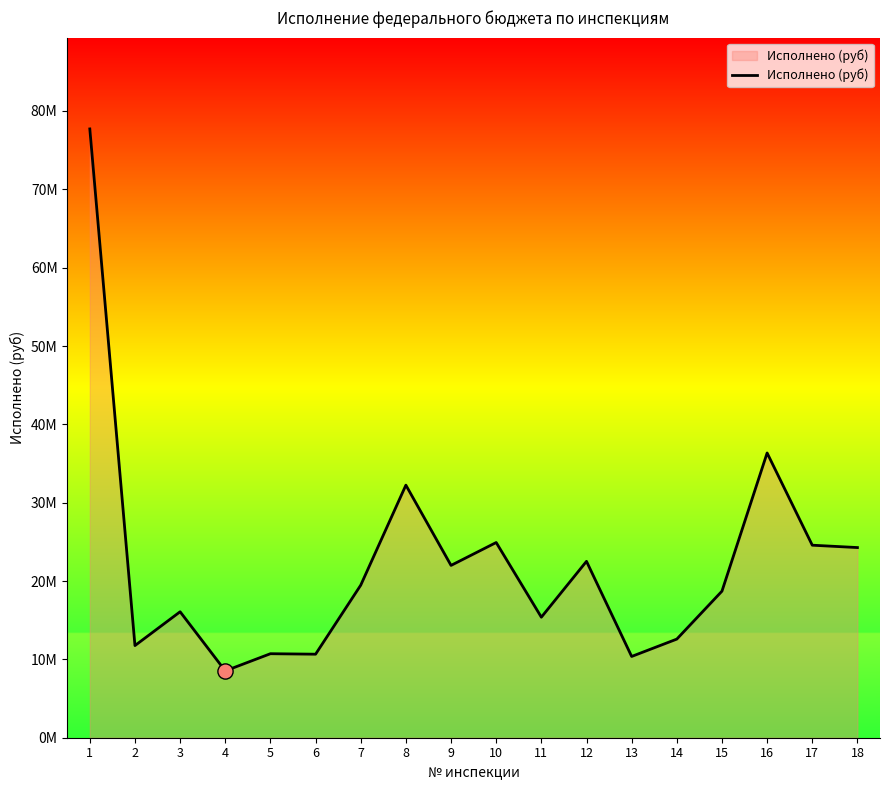

What is the ratio of the value at 7 to the value at 12?

0.9